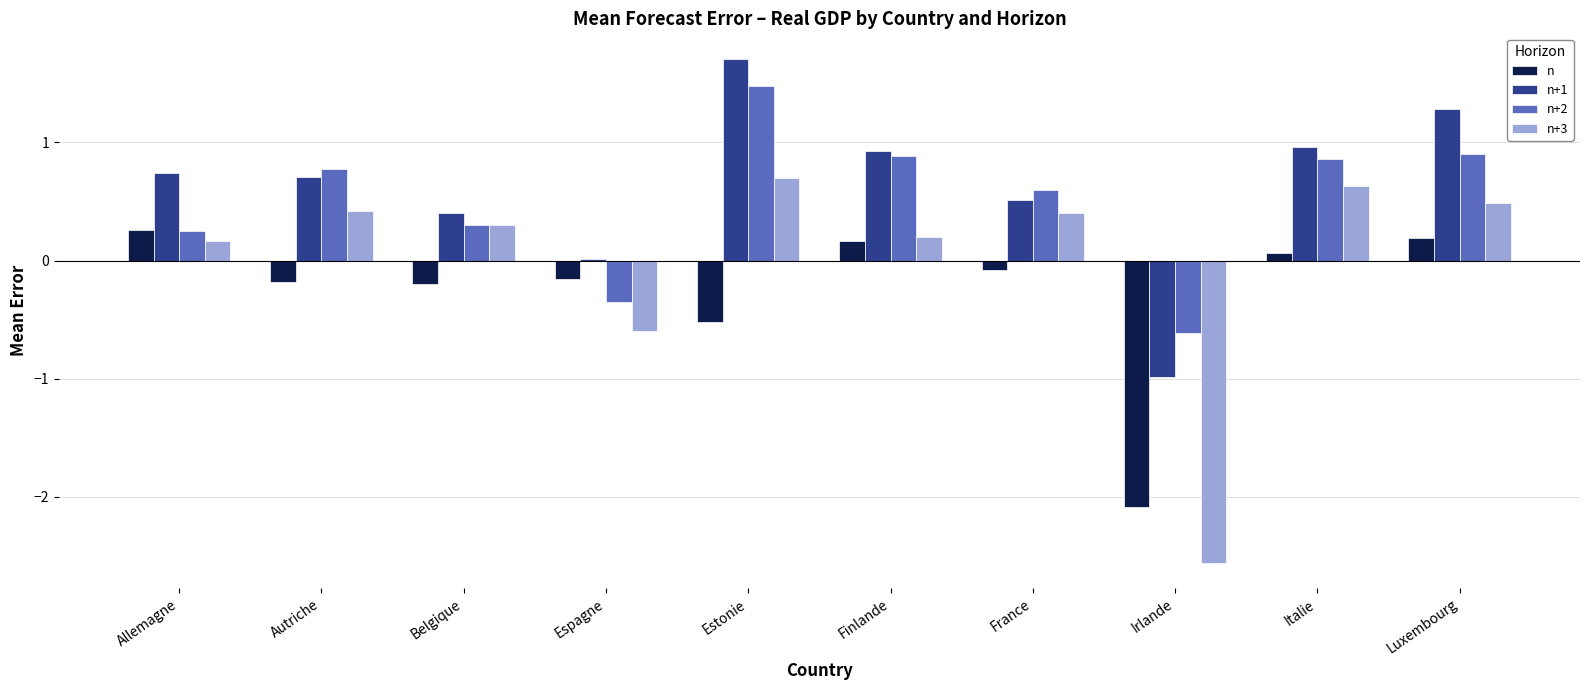

What is the highest value of the n+3 series?

0.7